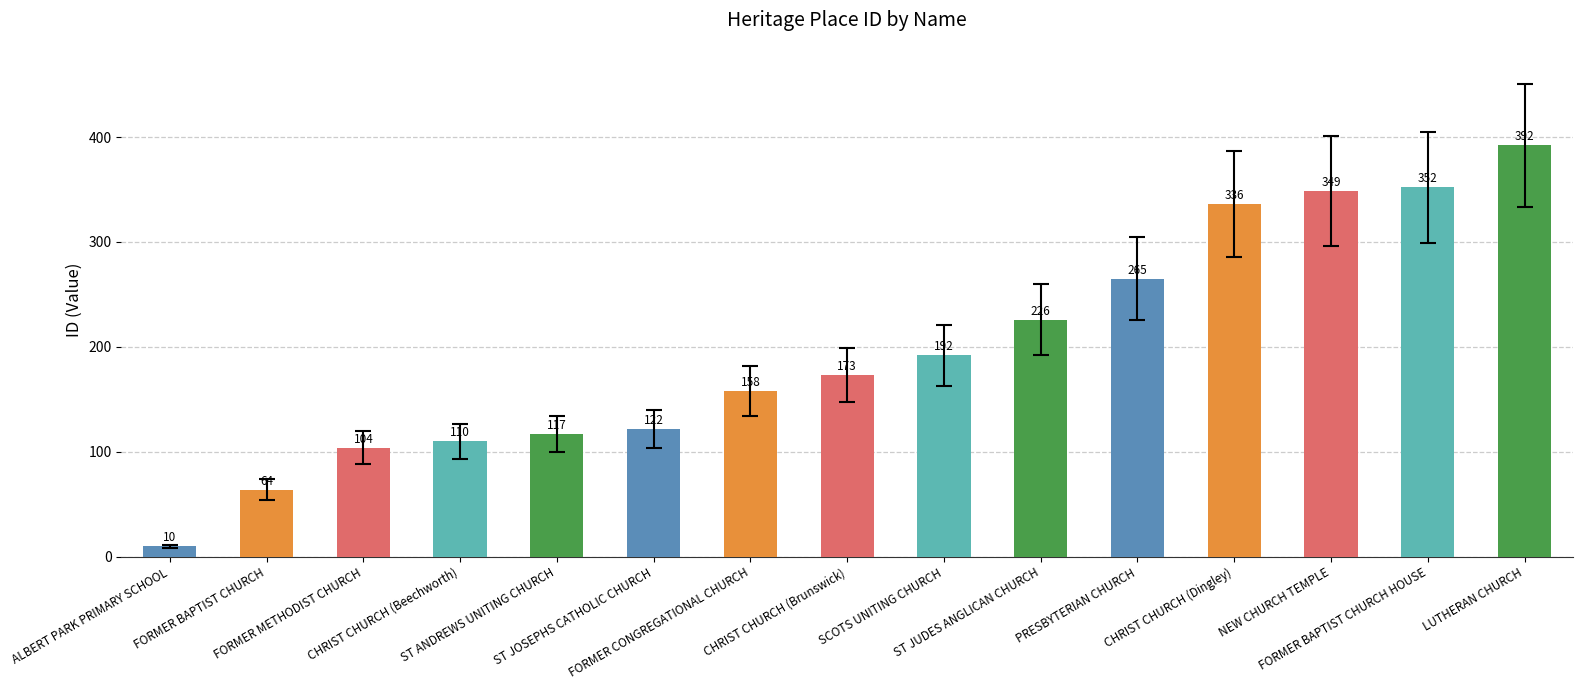

Reading right to left, extract all data points from this chart.

392	352	349	336	265	226	192	173	158	122	117	110	104	64	10